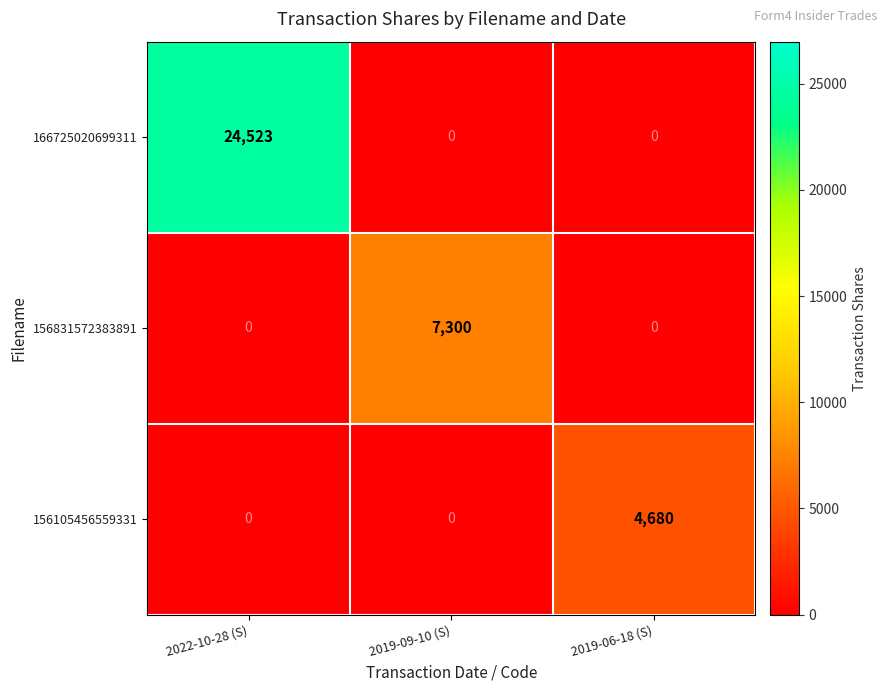

Rank the series by their maximum value, from lowest to highest.

156105456559331, 156831572383891, 166725020699311